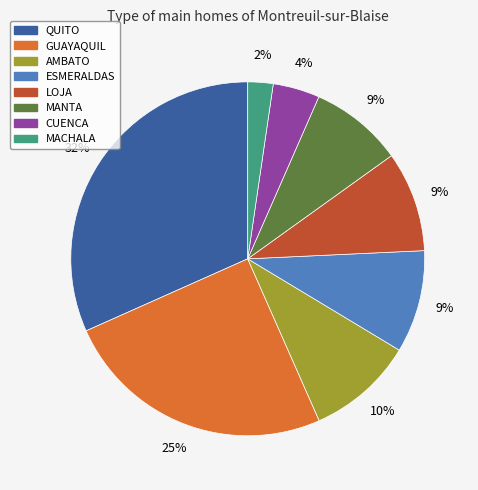

Is the sum of ESMERALDAS and MANTA greater than half?

No